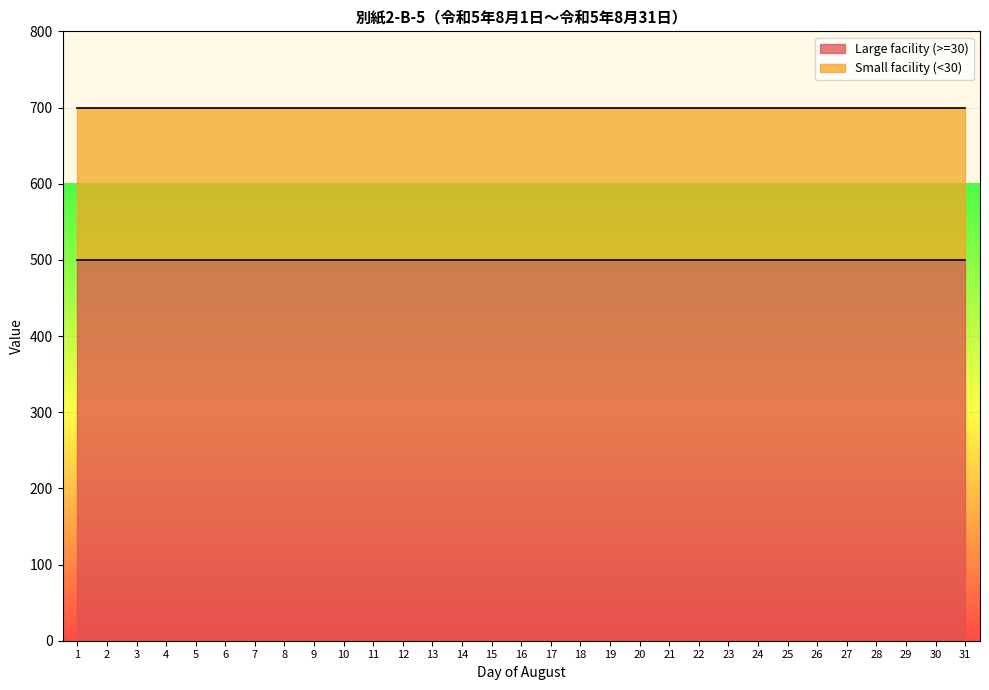

At how many categories does at least one series exceed 301?

31